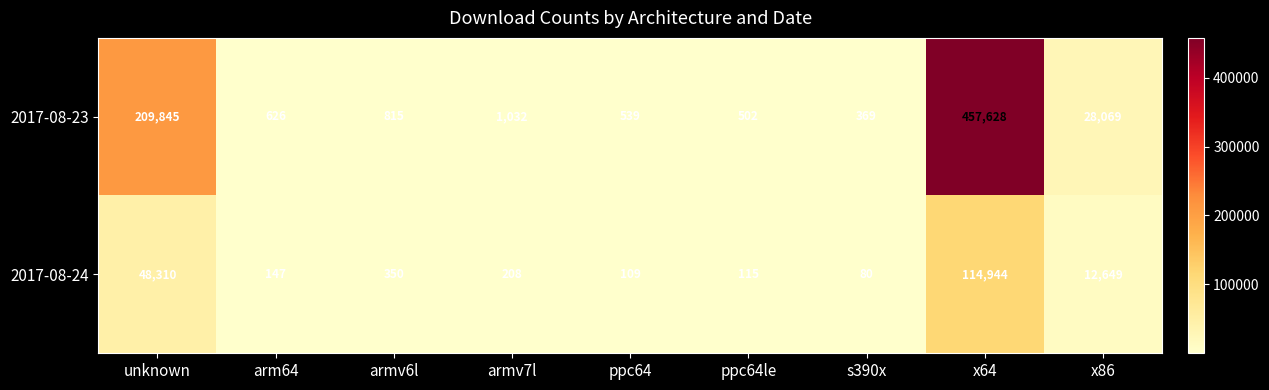

The 2017-08-24 series shows 614 at armv6l. True or false?

False